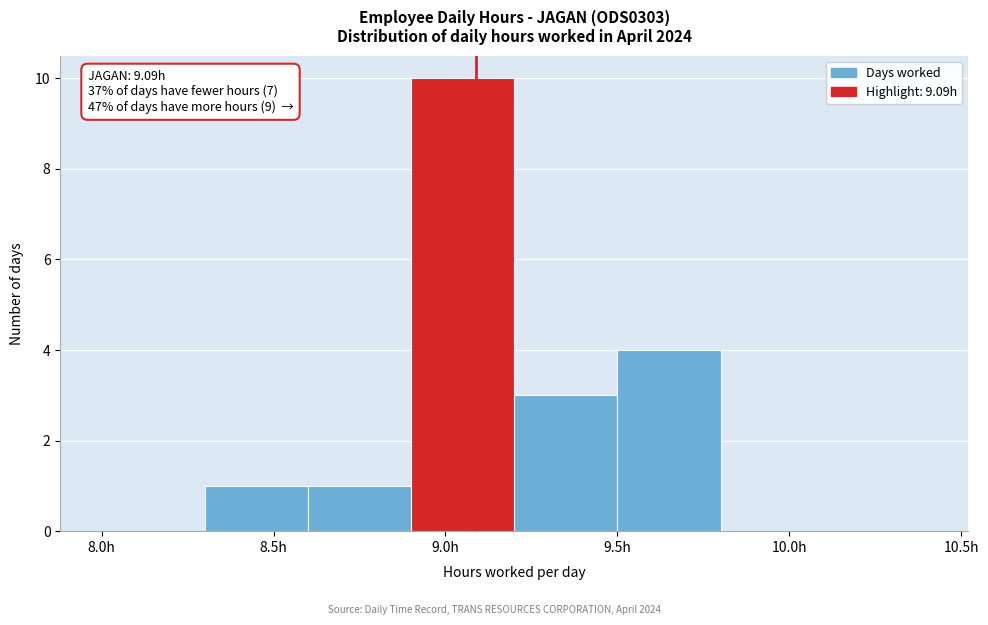

Over which range of the x-axis is the bar tallest?

8.9 to 9.2